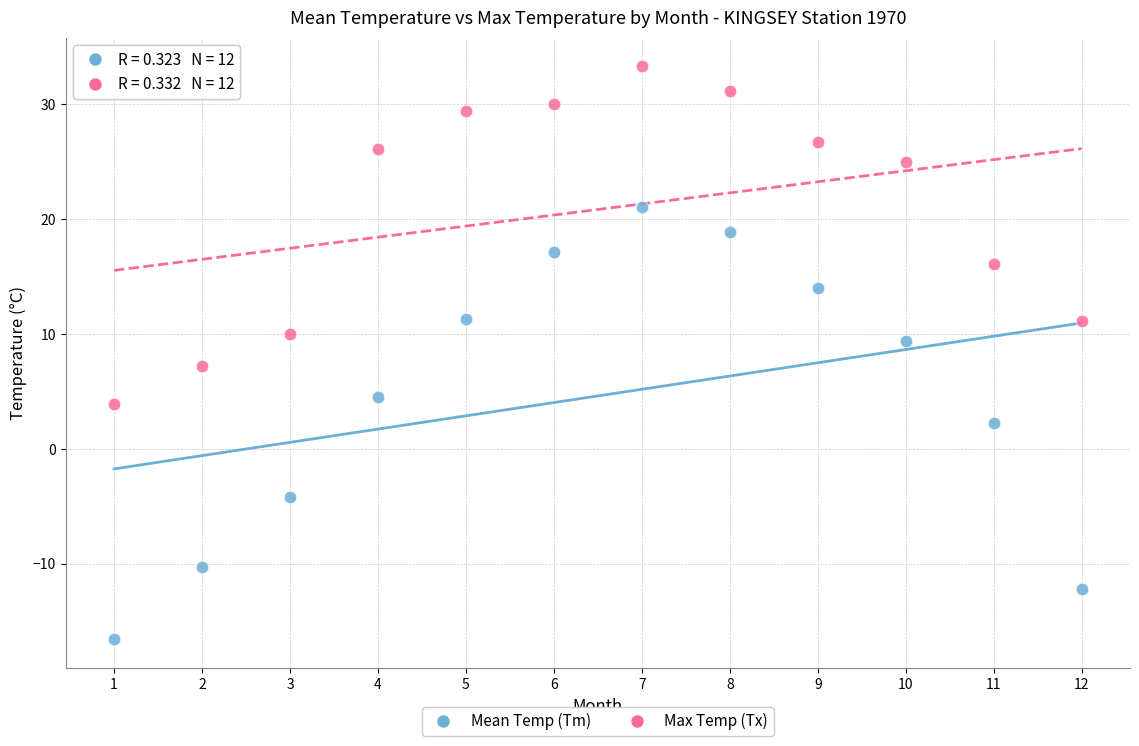

Across all data points, what is the range of X values (max minus min)?

11.0